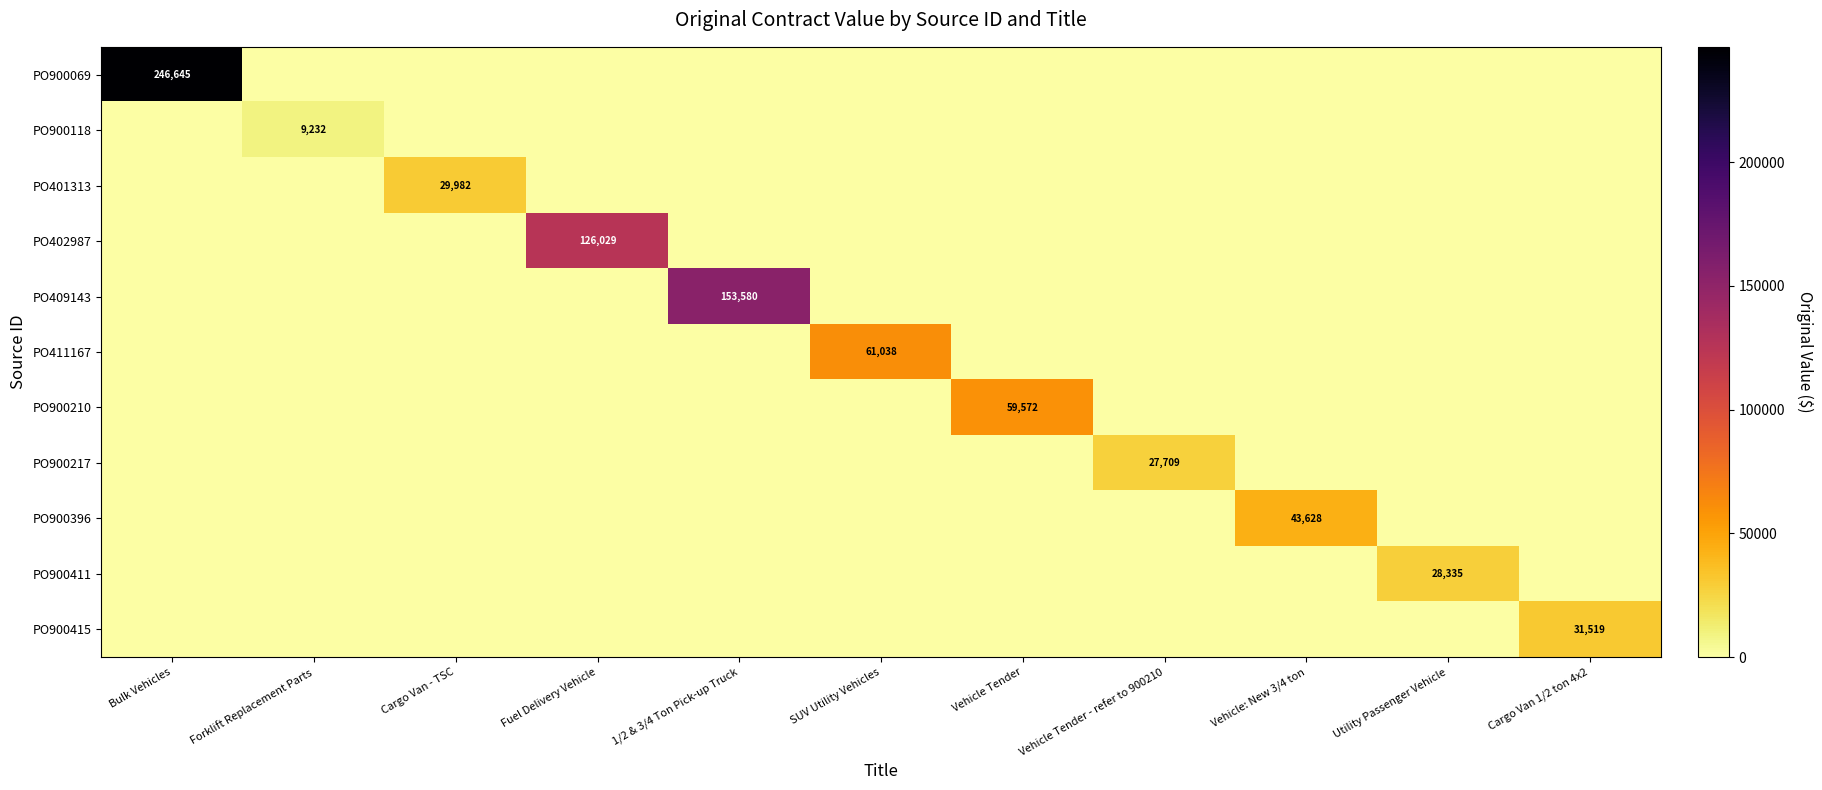

The value of PO900415 at Cargo Van 1/2 ton 4x2 is 14518. True or false?

False